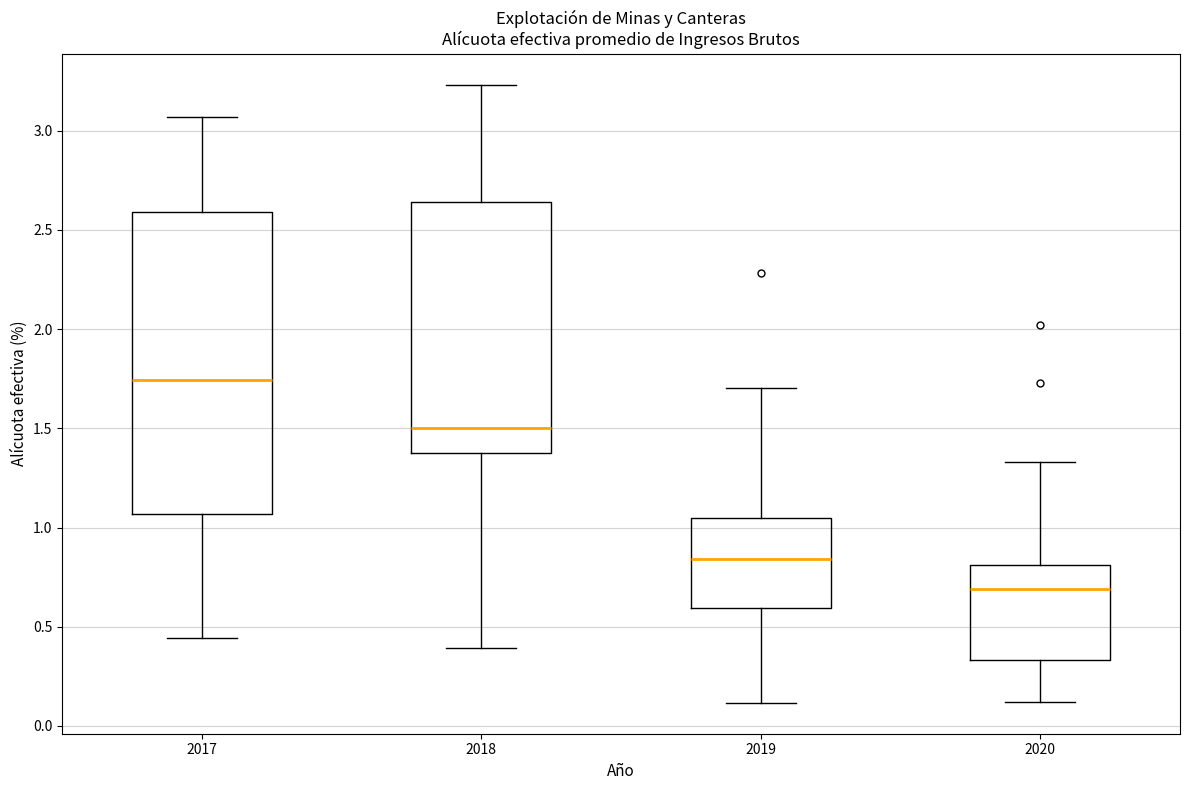

Reading left to right, read every box against the y-axis: the position of its median line, the range the box covers, and the ends of its whiskers. The values are not printed on the chart, so give them approximately, as read against the axis.

2017: median 1.75, box 1.05 to 2.60, whiskers 0.45 to 3.05
2018: median 1.50, box 1.35 to 2.65, whiskers 0.40 to 3.25
2019: median 0.85, box 0.60 to 1.05, whiskers 0.10 to 1.70
2020: median 0.70, box 0.35 to 0.80, whiskers 0.10 to 1.35